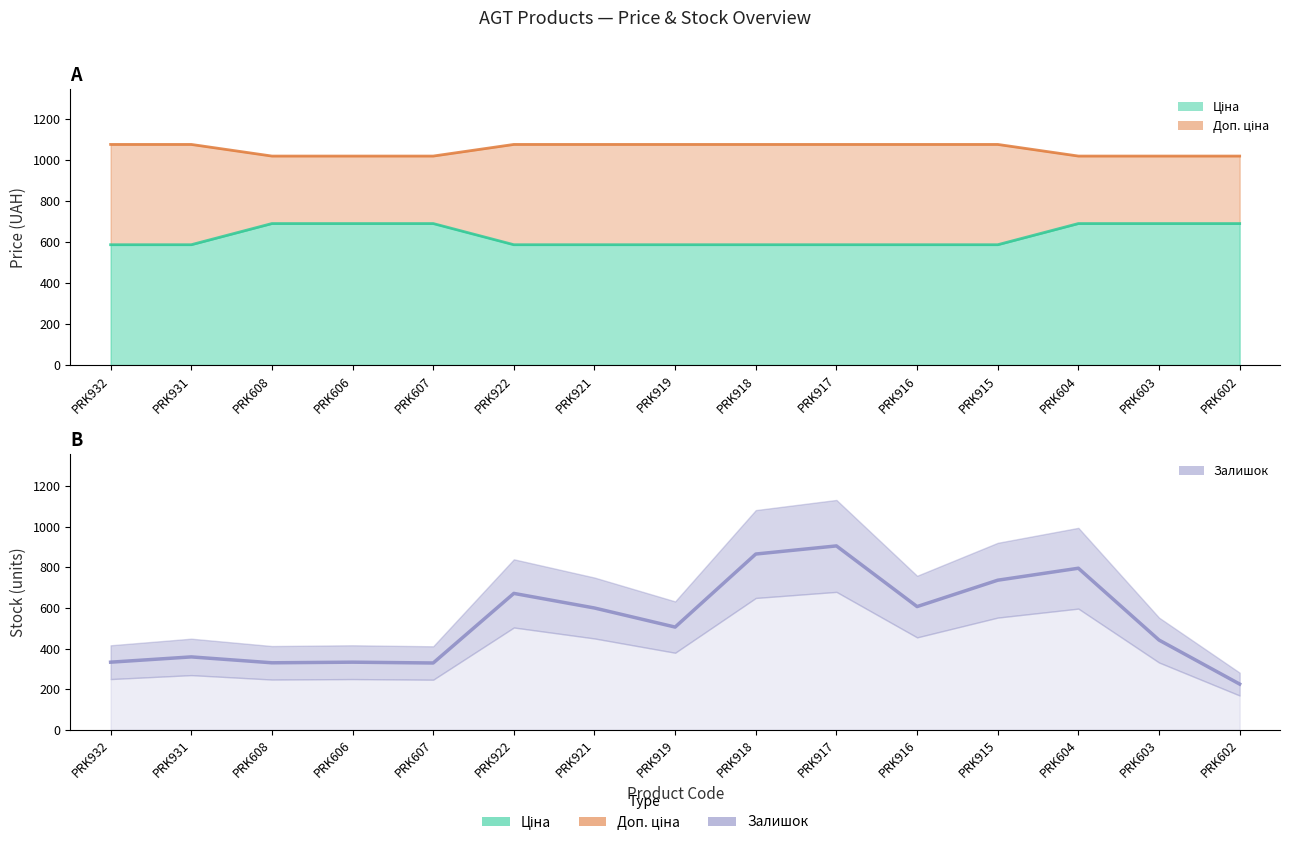

What is the minimum value shown in the chart?

225.0